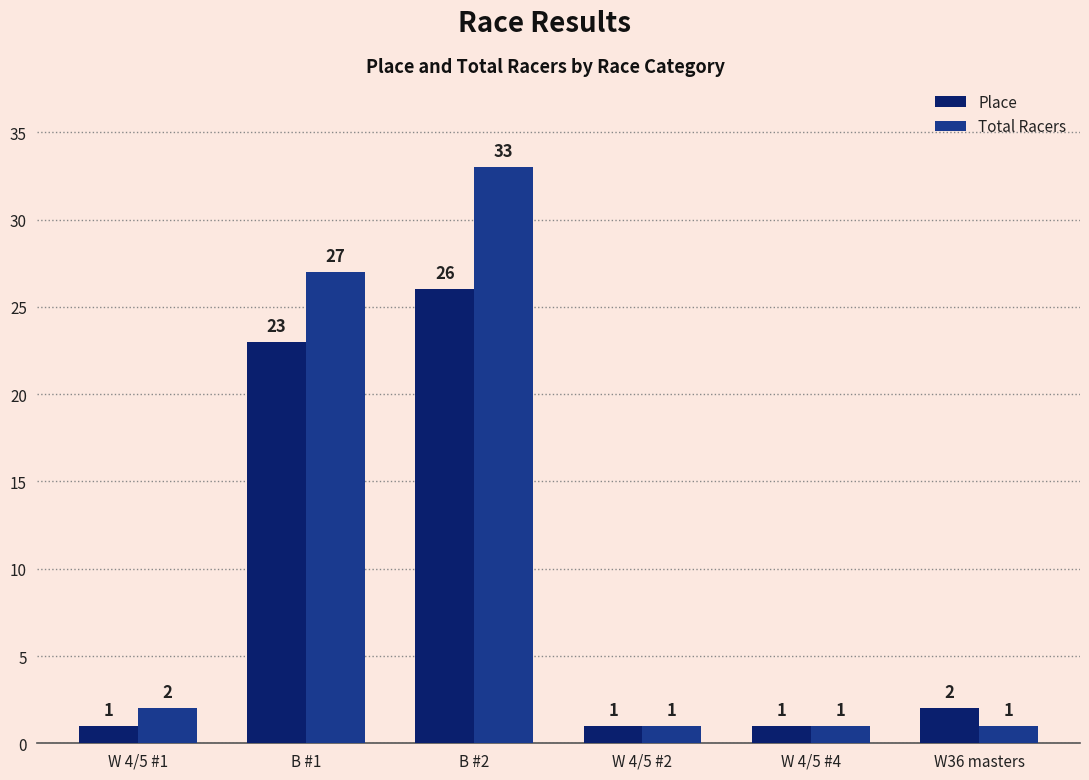

Count the number of data series in this chart.

2